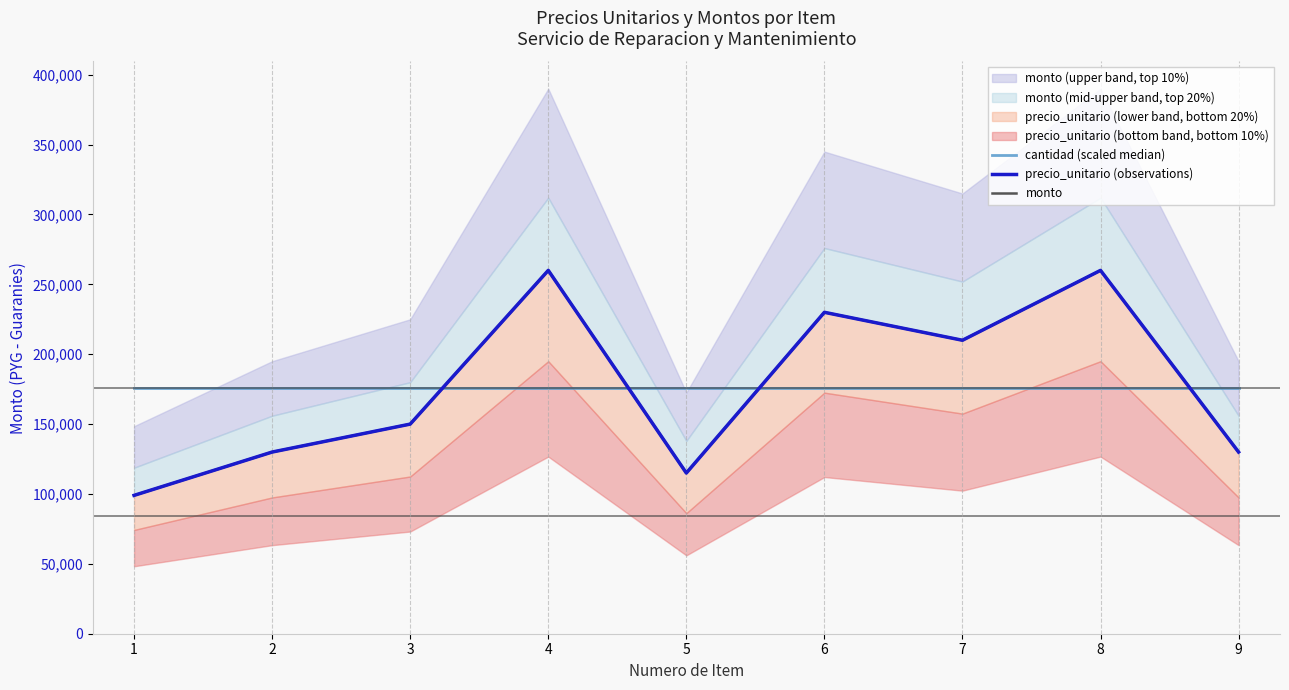

What are all the series names shown in the legend?

cantidad (scaled median), precio_unitario (observations), monto